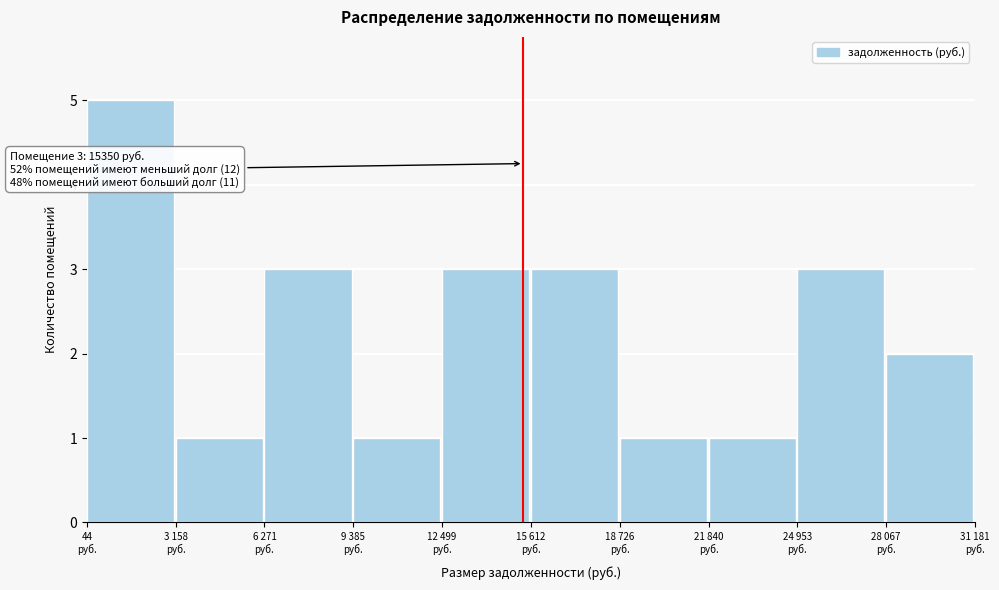

What is the greatest value displayed?

5